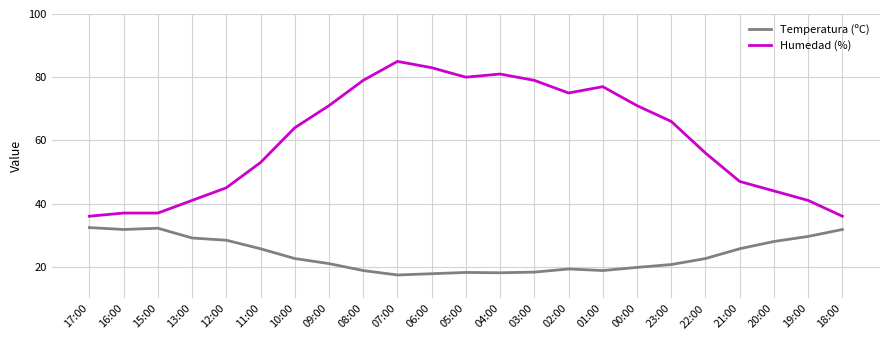

What position from the left is 06:00?

11